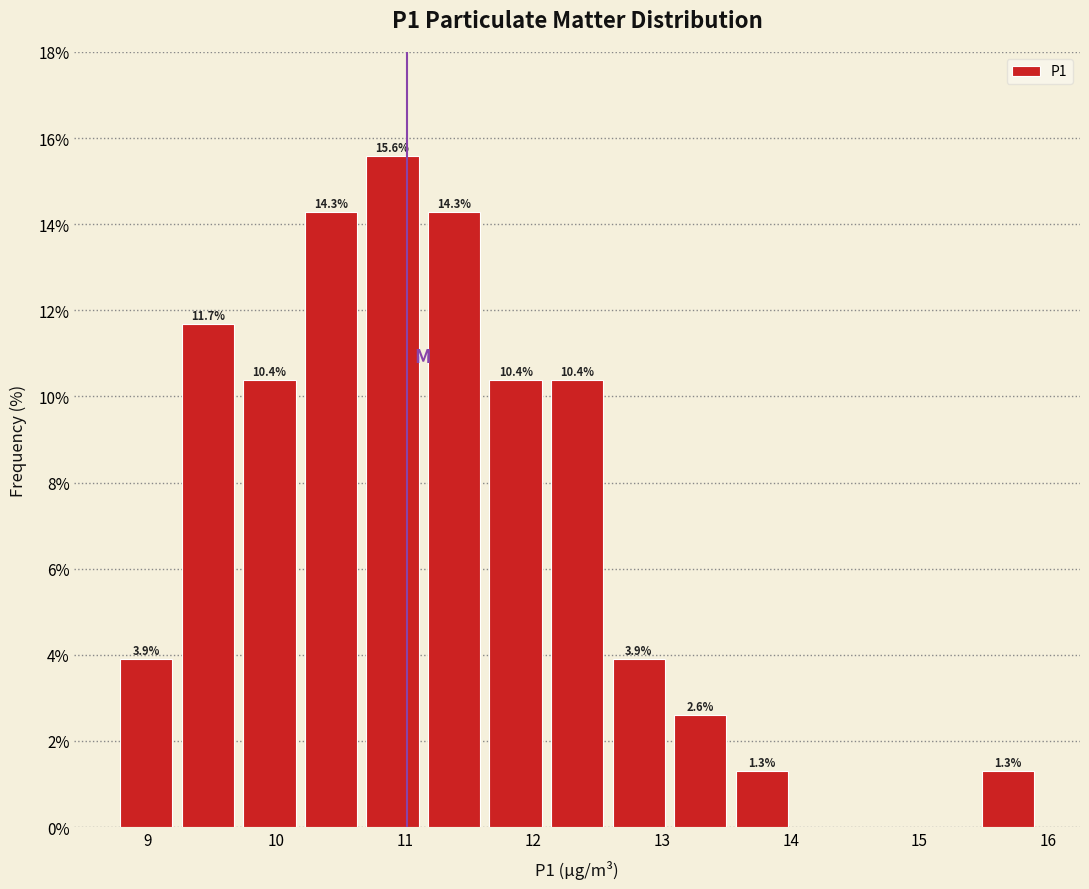

Which range on the x-axis has the tallest bar?

10.7 to 11.1